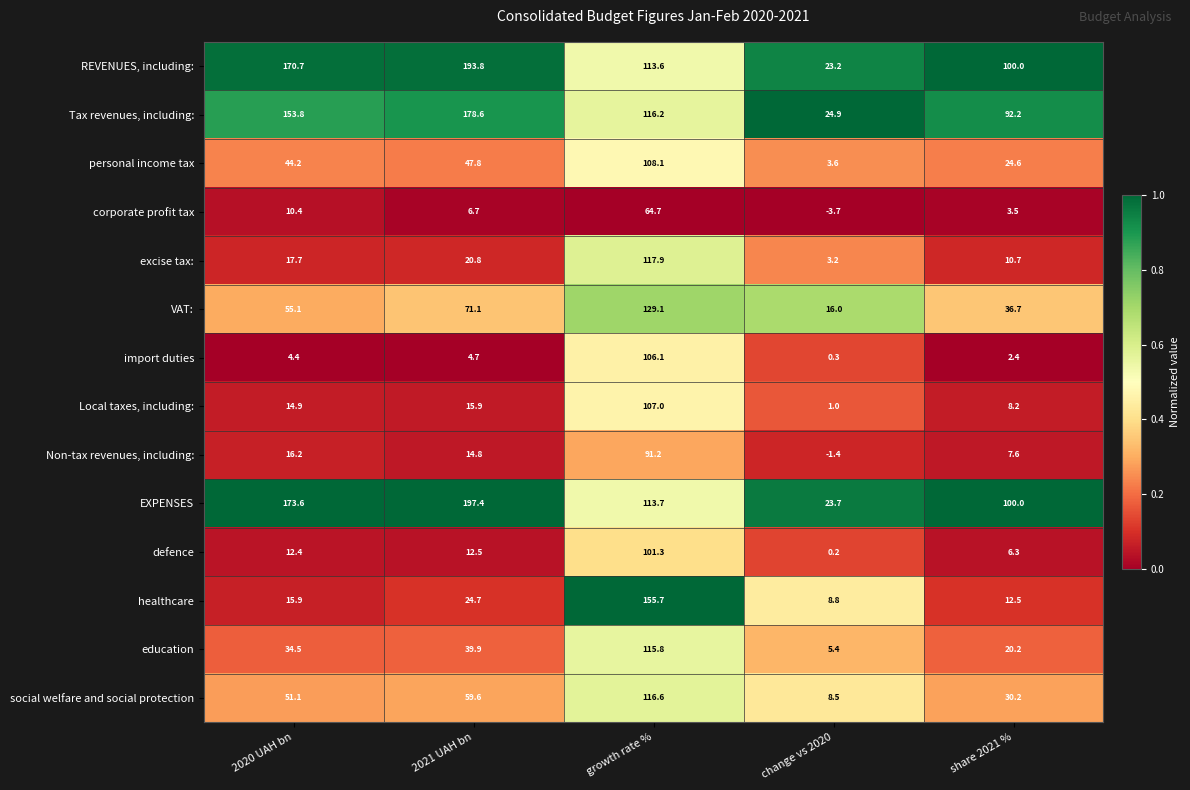

At how many categories does at least one series exceed 0?

5